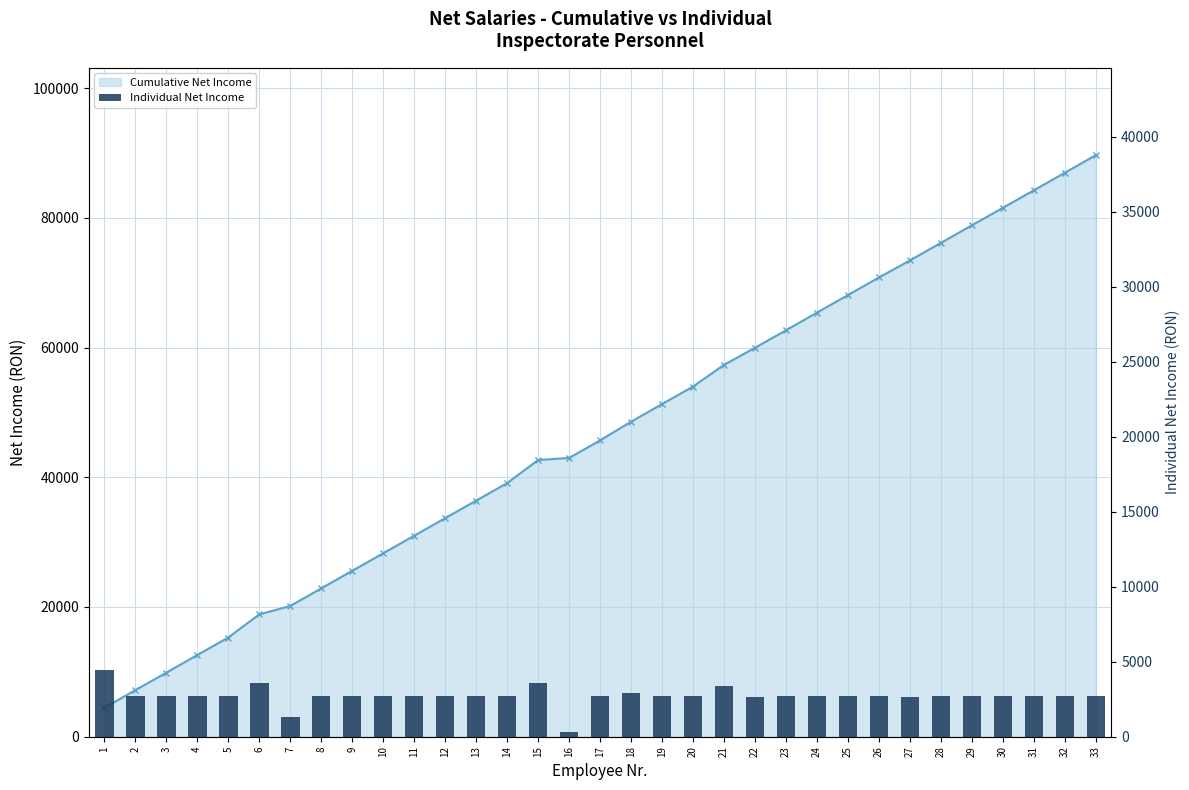

Which series has the widest spread of values?

Cumulative Net Income